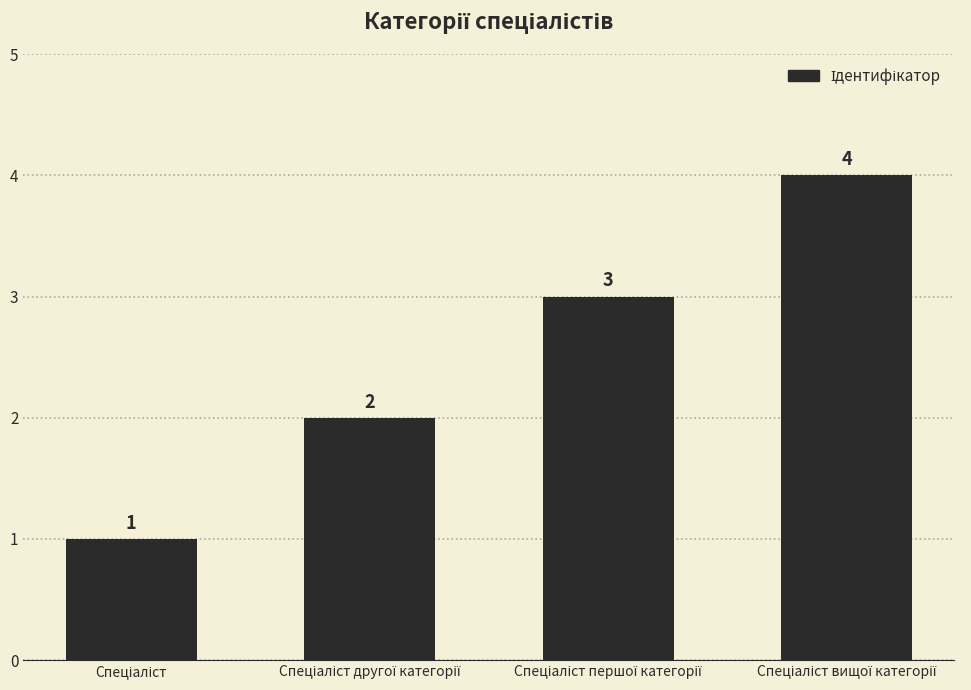

Count the values in the range 2 to 4.

3